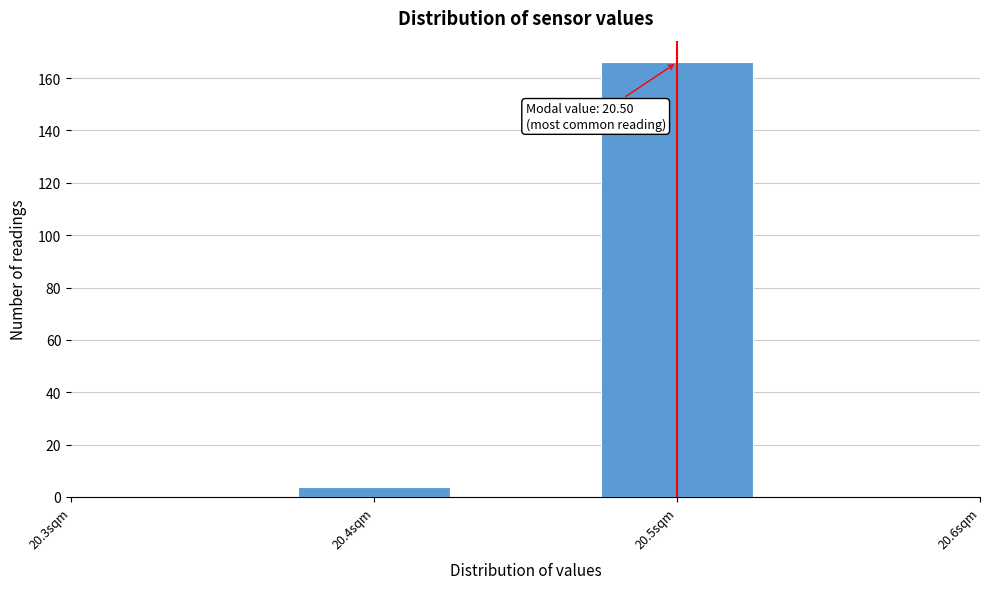

Over which range of the x-axis is the bar tallest?

20.475 to 20.525